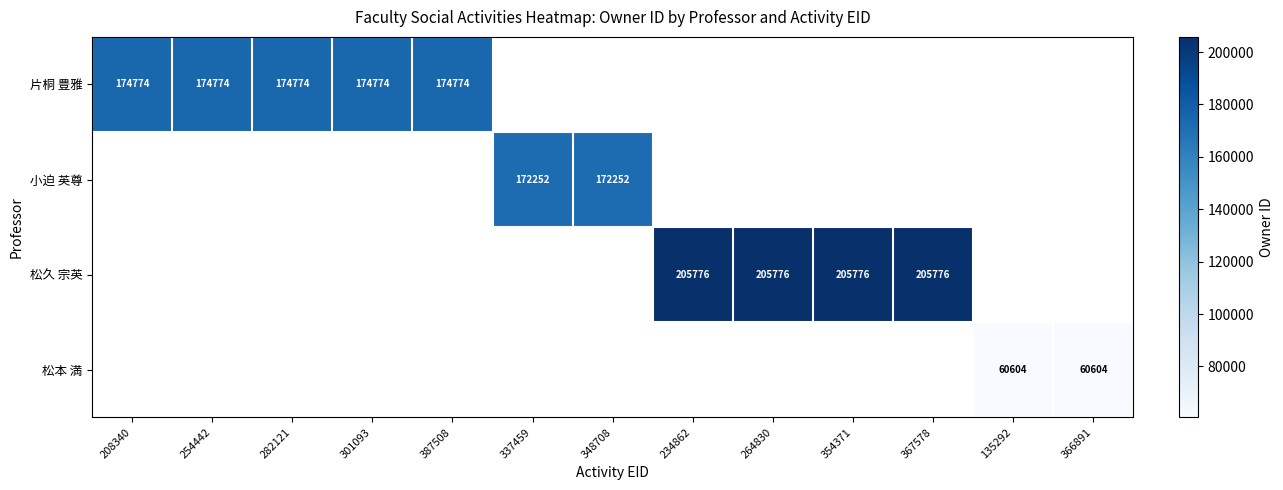

Is it true that 小迫 英尊 equals 172252 at 337459?

True